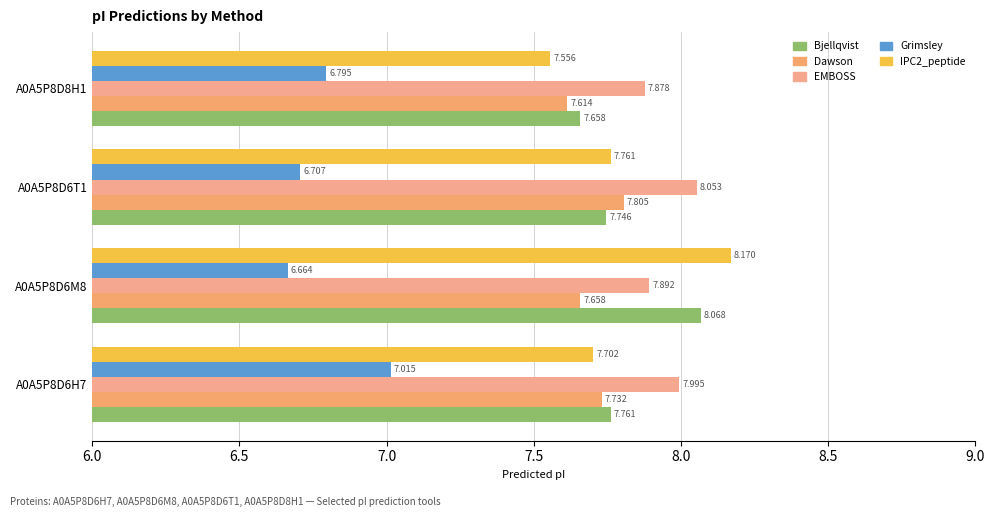

Count the number of data series in this chart.

5